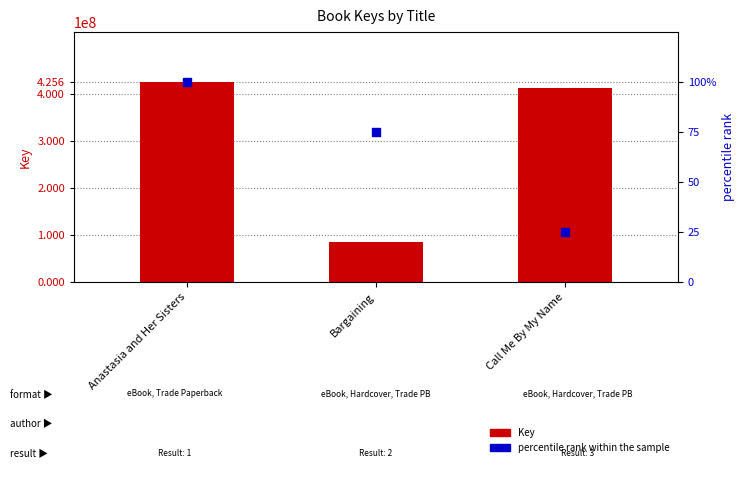

At which category is the sum across all series the highest?

Anastasia and Her Sisters